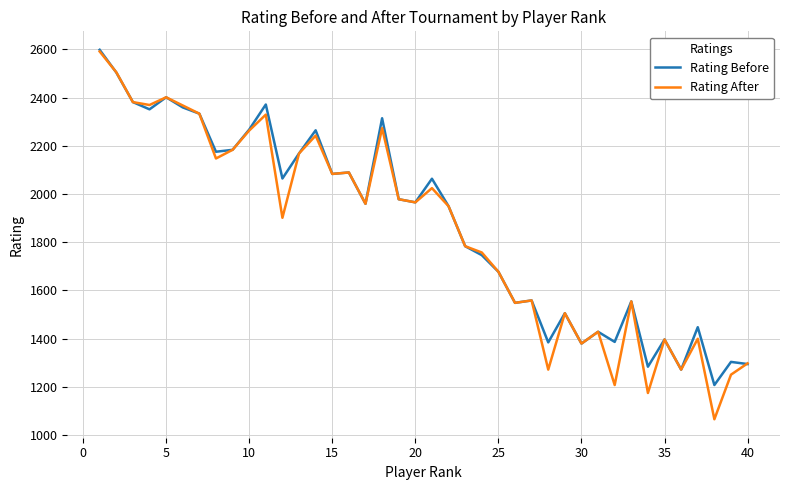

What is the lowest value of the Rating After series?

1065